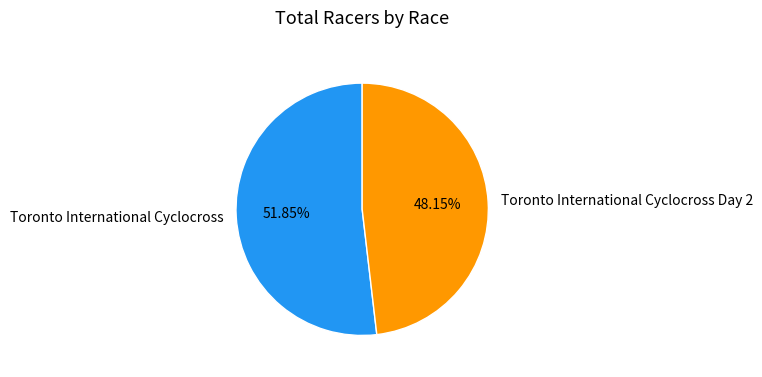

Which has a higher value, Toronto International Cyclocross or Toronto International Cyclocross Day 2?

Toronto International Cyclocross